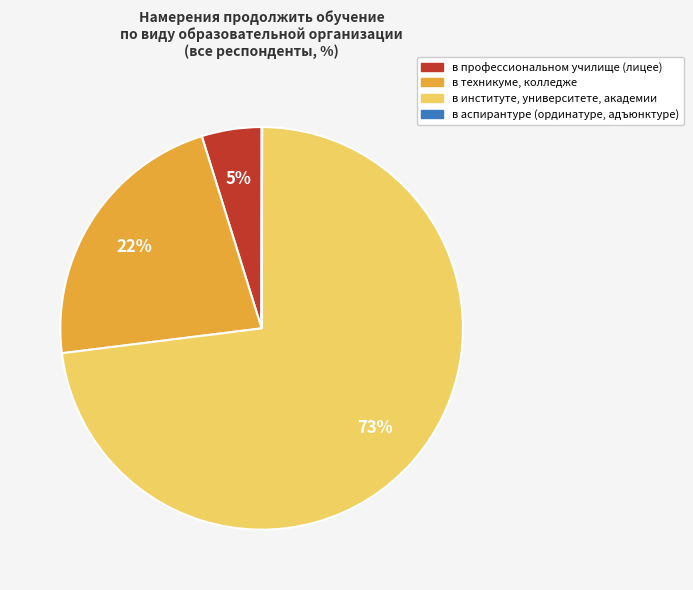

Is there a majority slice in this chart?

Yes